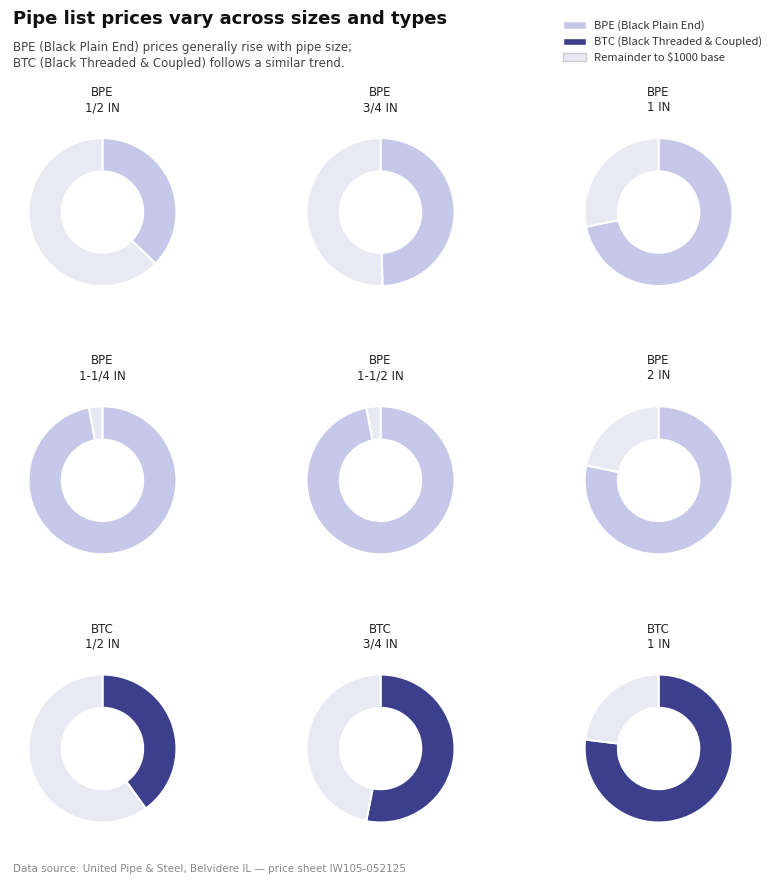

What is the ratio of the value at BPE 1-1/4 IN to the value at BPE 3/4 IN?

2.0